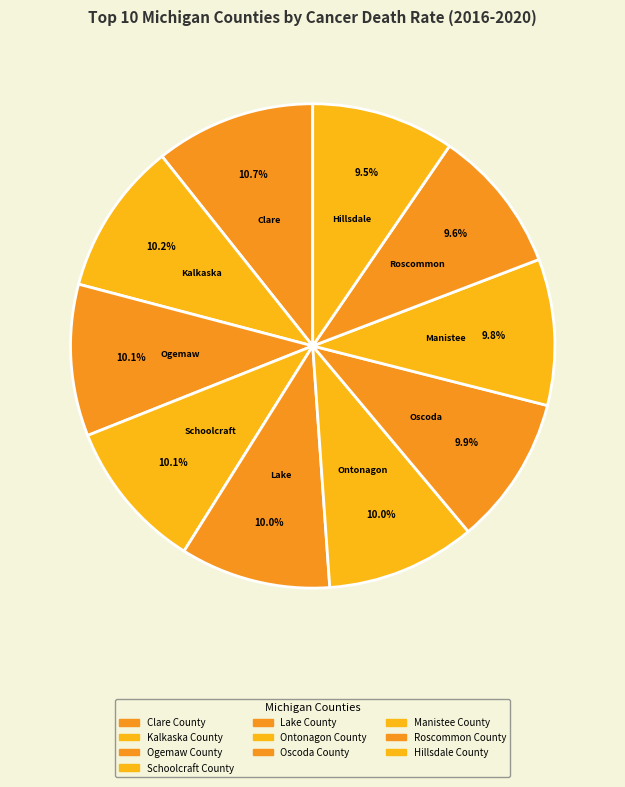

Which slice is the largest?

Clare County